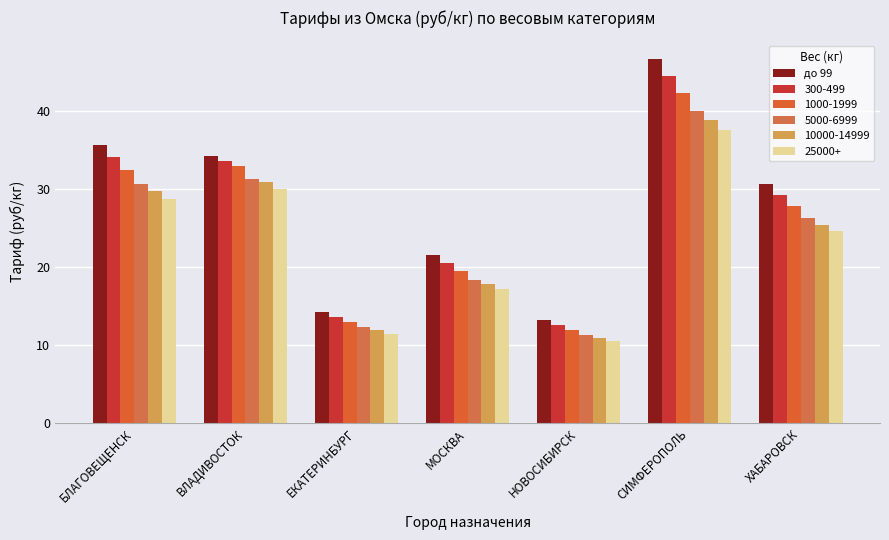

Are the bars grouped side by side (vs. stacked)?

Yes